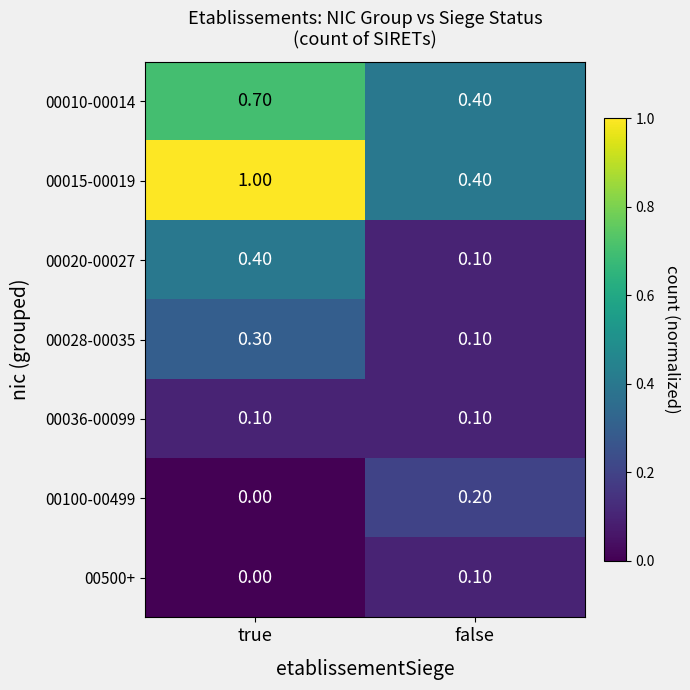

At which label is 00500+ closest to 0?

true